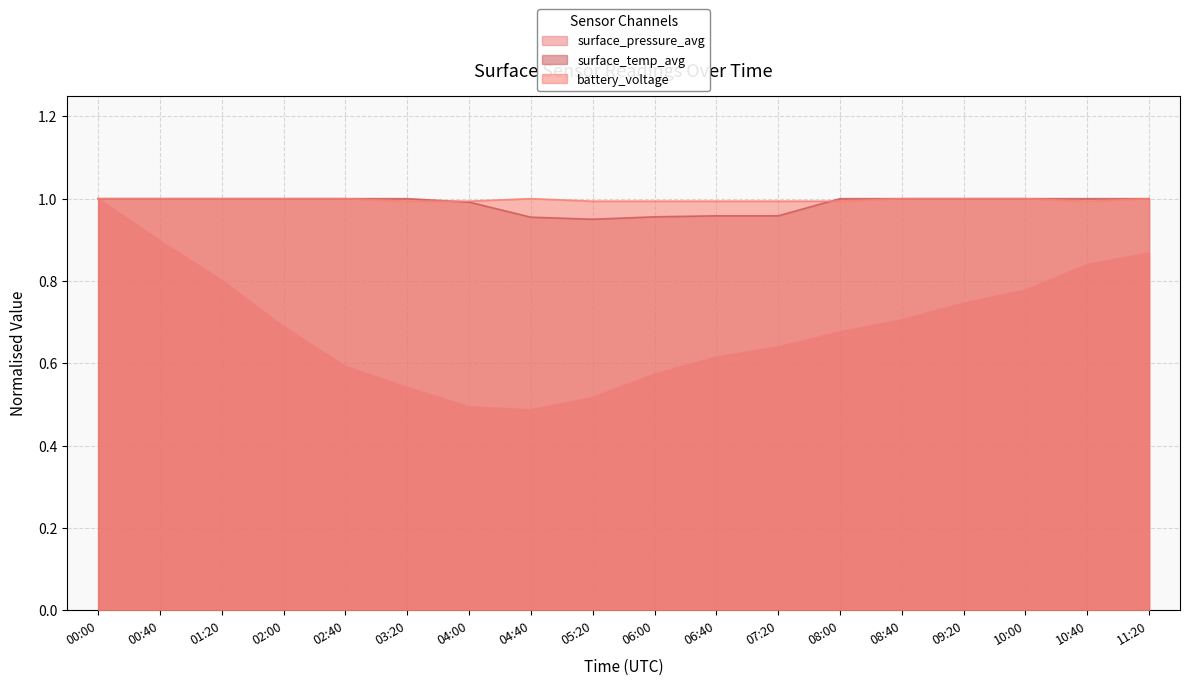

Which label corresponds to the smallest value in the chart?

04:40